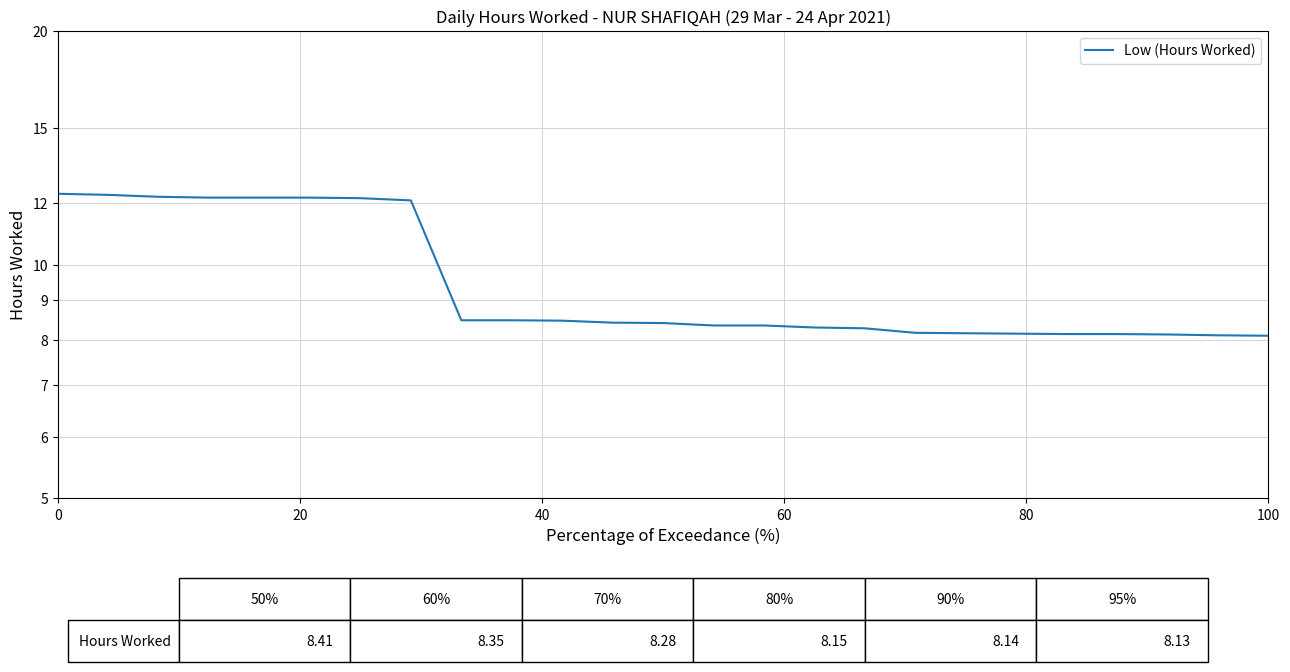

What is the sum of the values at 18 and 9?

16.6